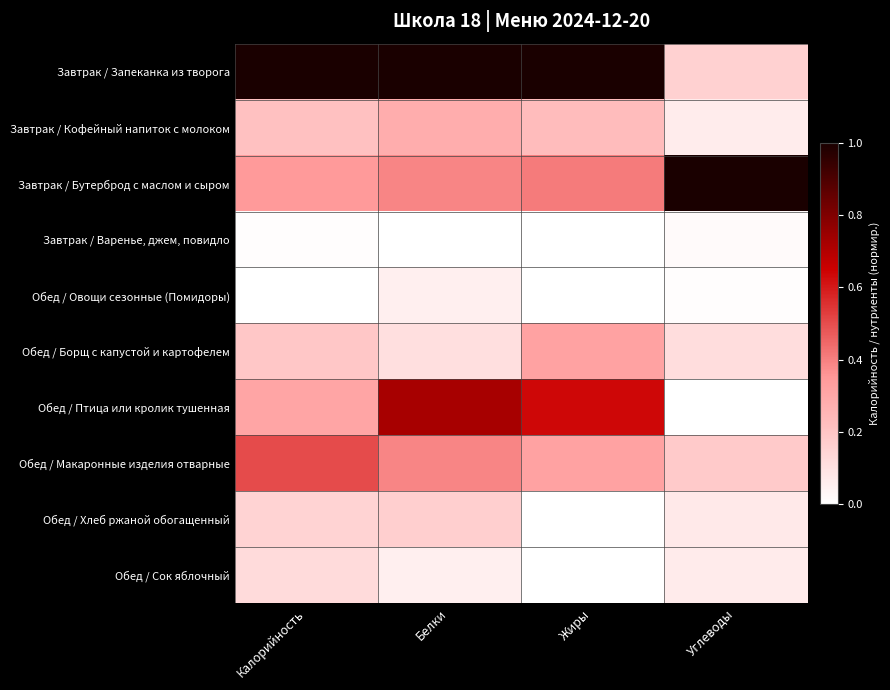

What is the difference between the highest and lowest values at Жиры?

1.0